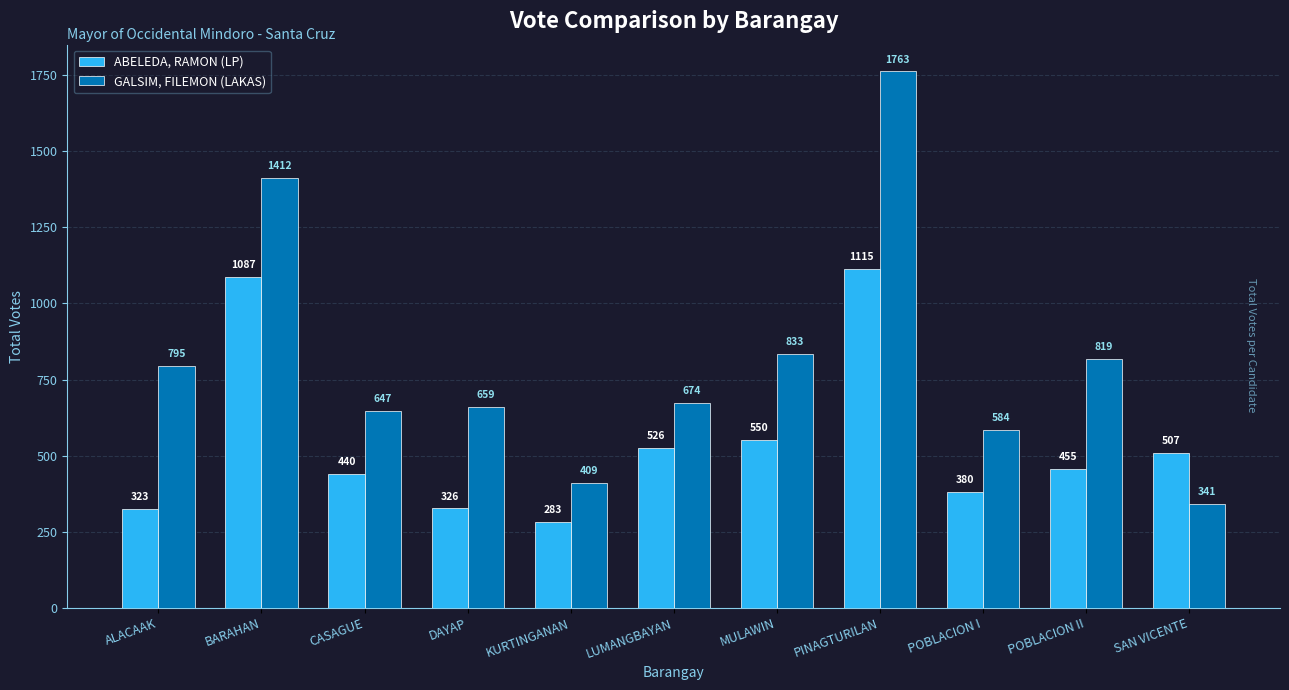

What is the lowest value of the GALSIM, FILEMON (LAKAS) series?

341